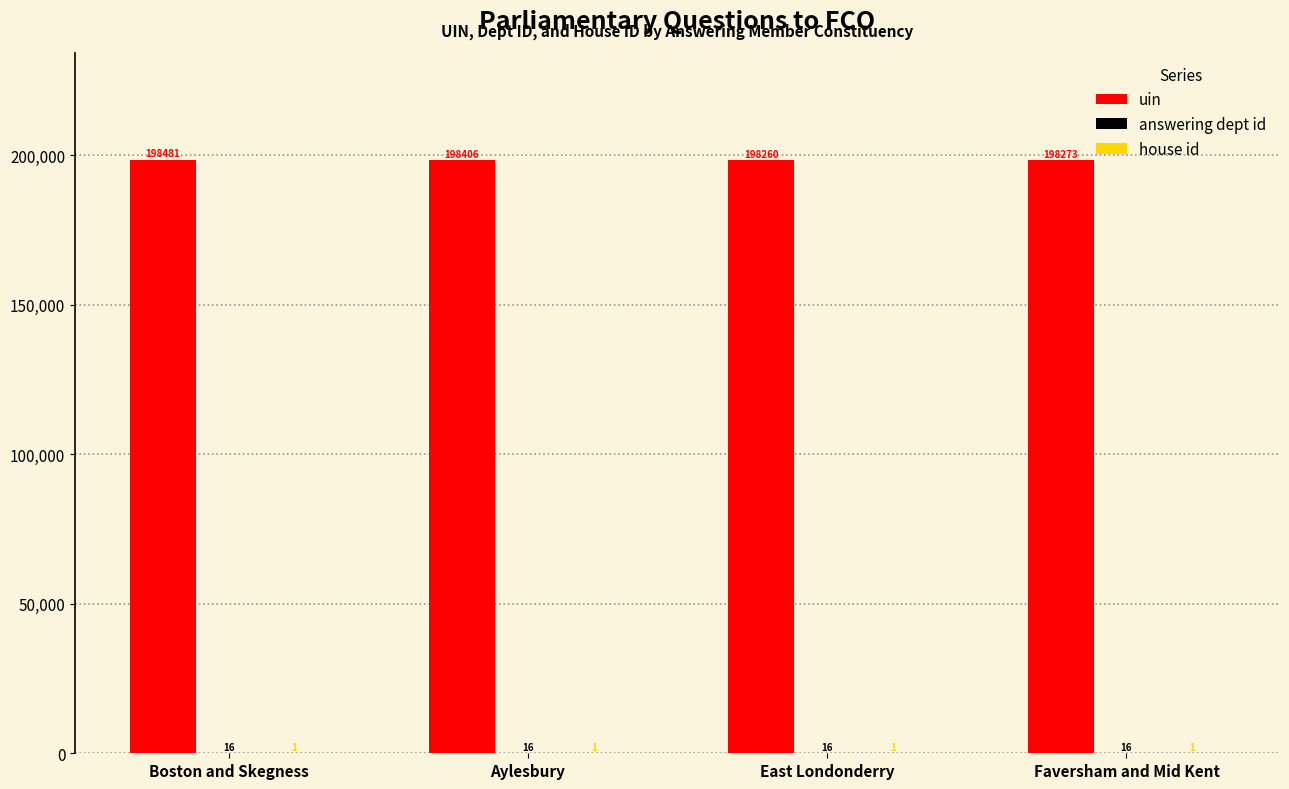

Which label corresponds to the largest value in the chart?

Boston and Skegness